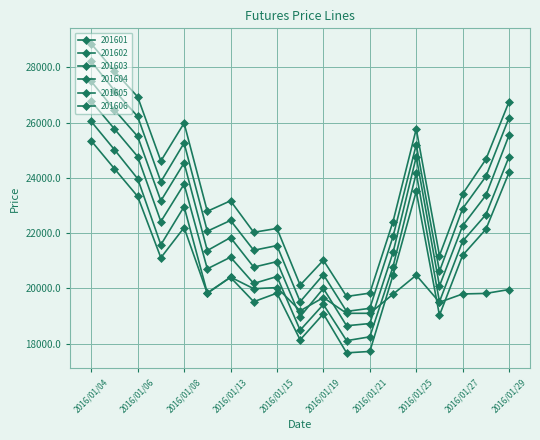

Does the chart display data point markers on the line(s)?

Yes